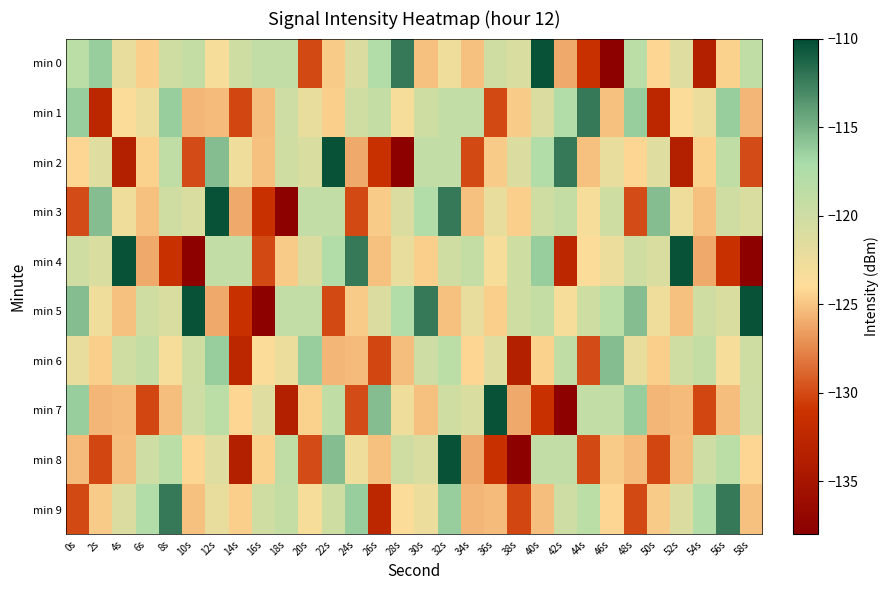

Which category has the lowest value across all series?

46s